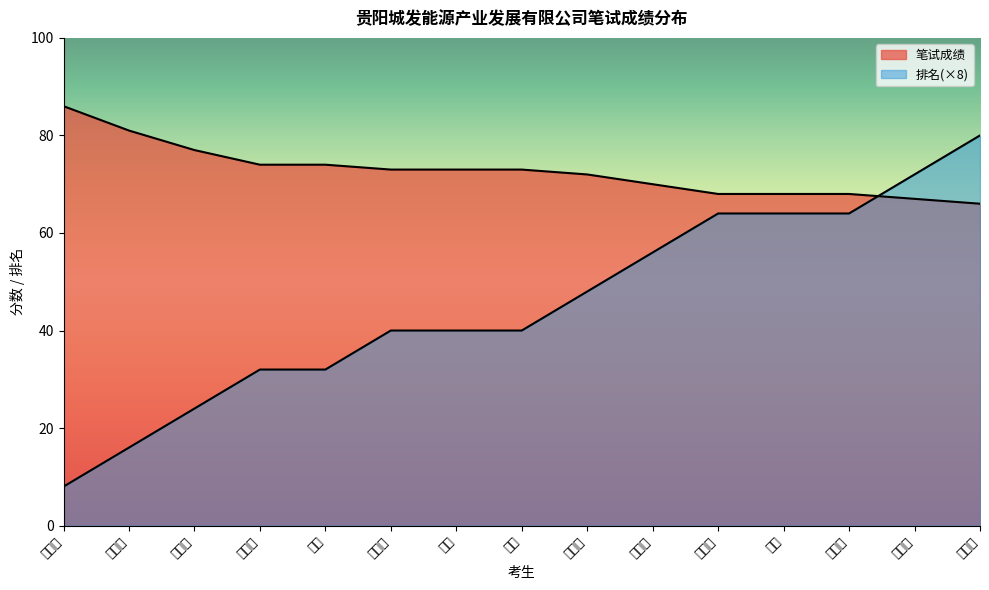

How many values in the 排名 series exceed 40?

7